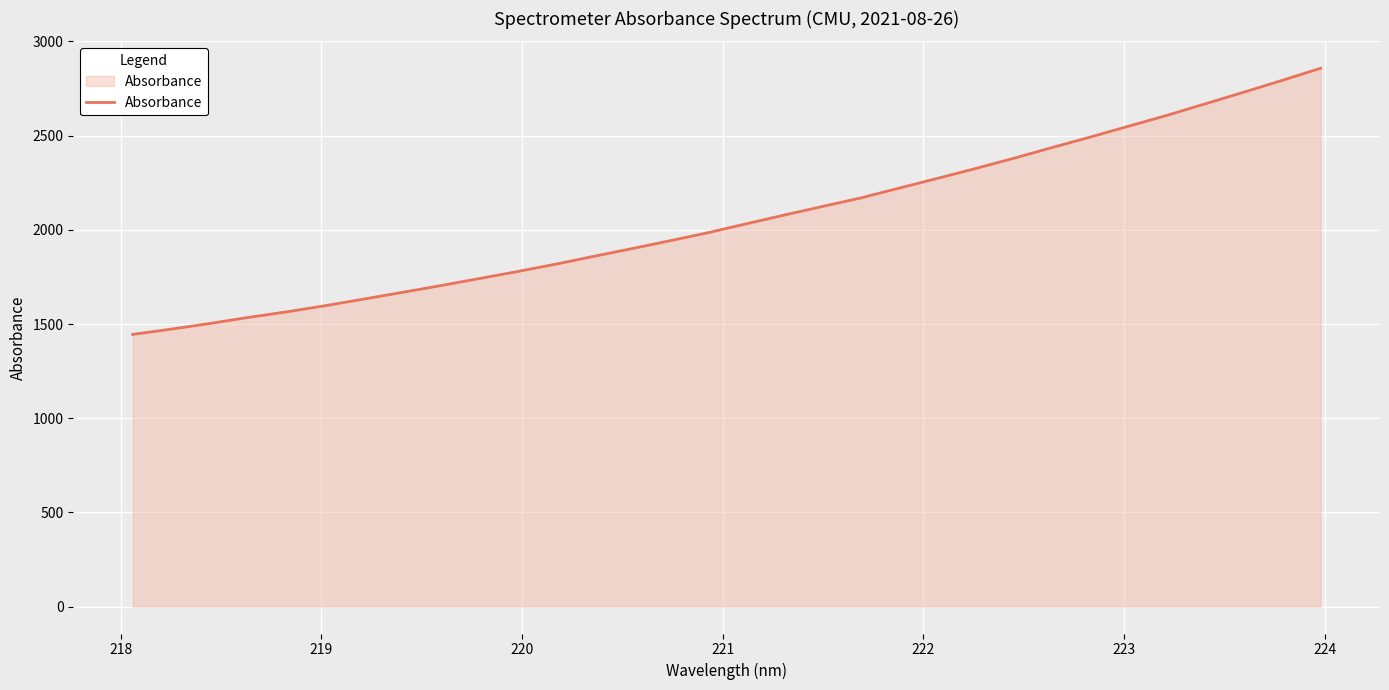

What is the minimum value shown in the chart?

1444.9